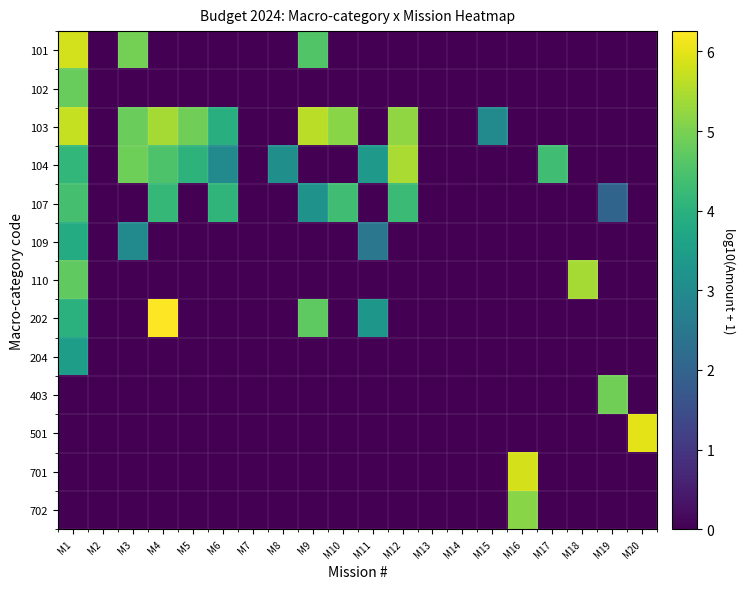

How many distinct data groups are displayed?

13